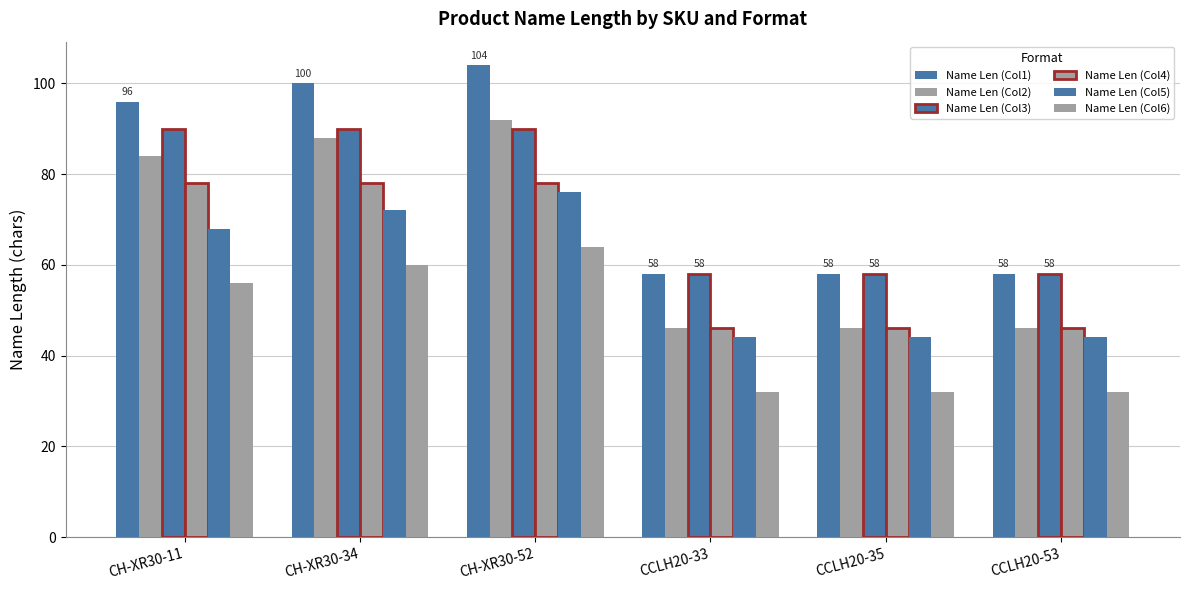

Reading left to right, transcribe all the data shown in this chart.

Name Len (Col1): CH-XR30-11=96	CH-XR30-34=100	CH-XR30-52=104	CCLH20-33=58	CCLH20-35=58	CCLH20-53=58
Name Len (Col2): CH-XR30-11=84	CH-XR30-34=88	CH-XR30-52=92	CCLH20-33=46	CCLH20-35=46	CCLH20-53=46
Name Len (Col3): CH-XR30-11=90	CH-XR30-34=90	CH-XR30-52=90	CCLH20-33=58	CCLH20-35=58	CCLH20-53=58
Name Len (Col4): CH-XR30-11=78	CH-XR30-34=78	CH-XR30-52=78	CCLH20-33=46	CCLH20-35=46	CCLH20-53=46
Name Len (Col5): CH-XR30-11=68	CH-XR30-34=72	CH-XR30-52=76	CCLH20-33=44	CCLH20-35=44	CCLH20-53=44
Name Len (Col6): CH-XR30-11=56	CH-XR30-34=60	CH-XR30-52=64	CCLH20-33=32	CCLH20-35=32	CCLH20-53=32